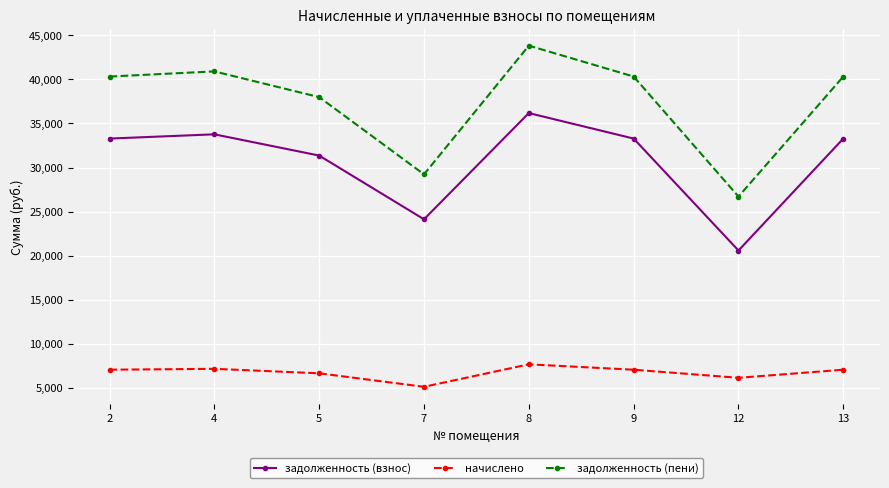

True or false: задолженность (пени) and задолженность (взнос) cross at least once.

False